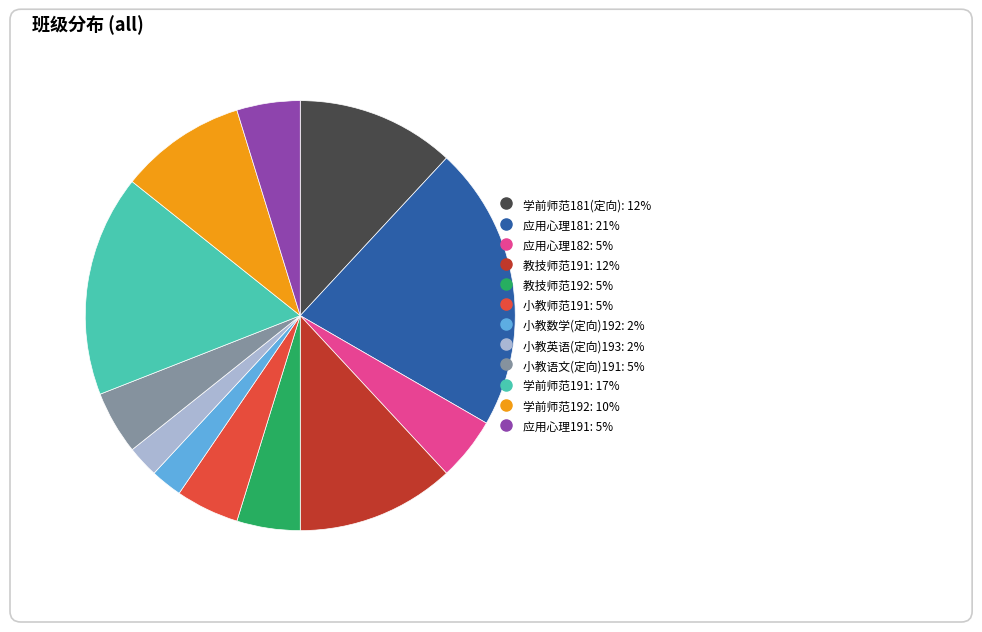

Approximately how many times larger is the value at 小教师范191 compared to 教技师范191?

0.4